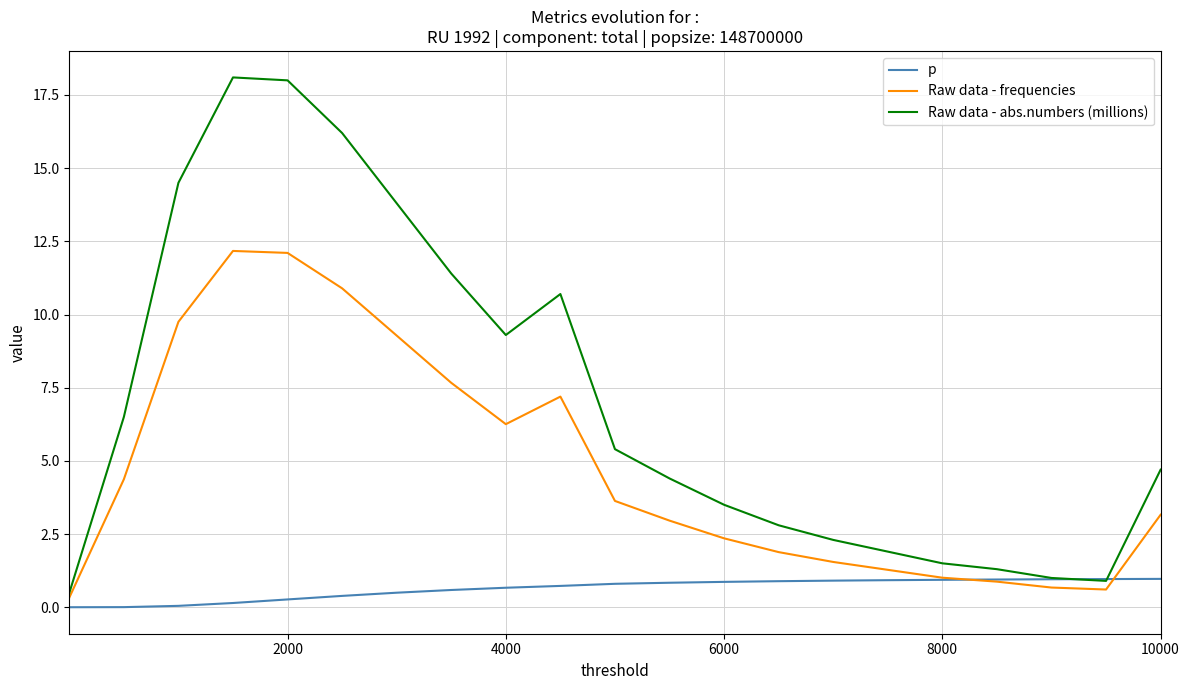

What is the maximum value for Raw data - abs.numbers (millions)?

18.1